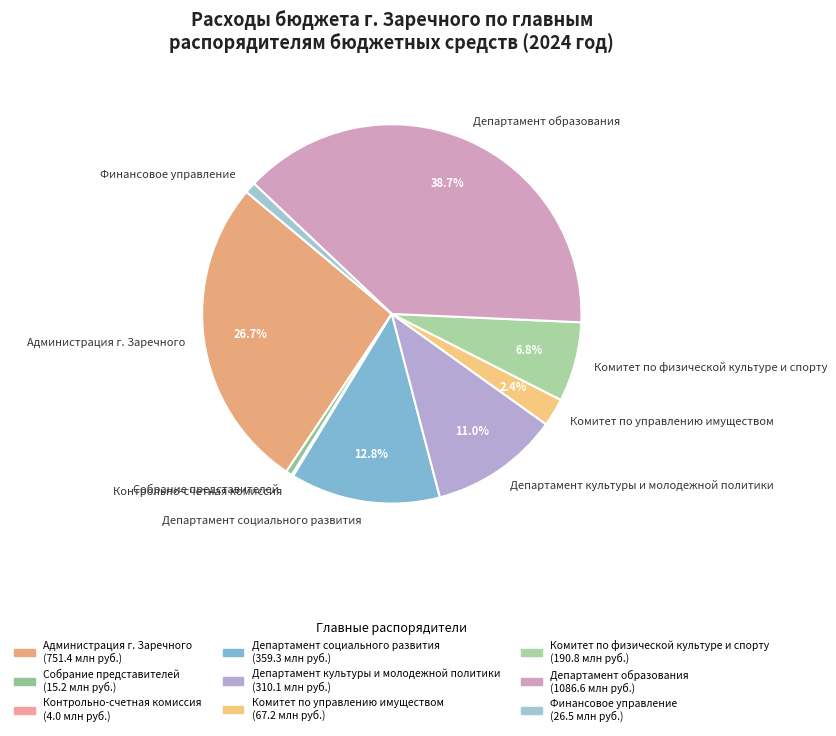

To the nearest percent, what is the difference between the Собрание представителей and Департамент социального развития slice percentages?

12%